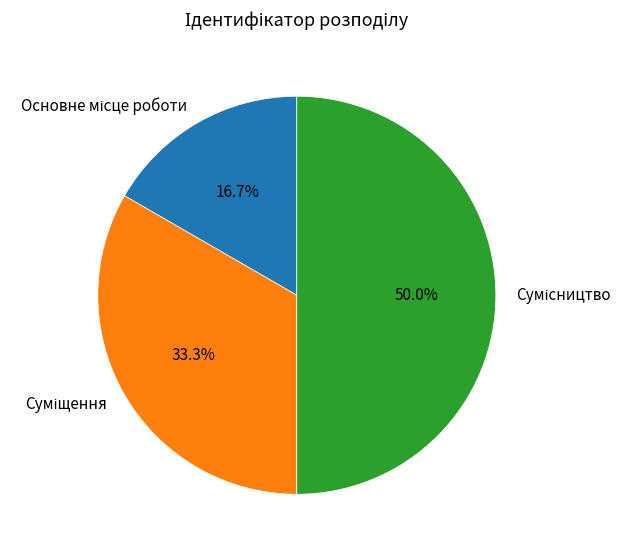

The Суміщення slice represents 33% of the pie. True or false?

True